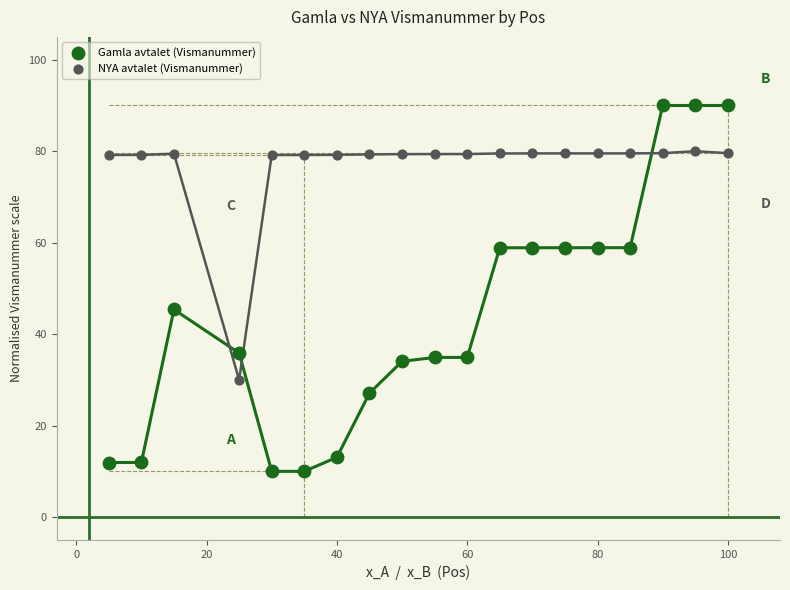

What are all the series names shown in the legend?

Gamla avtalet (Vismanummer), NYA avtalet (Vismanummer)